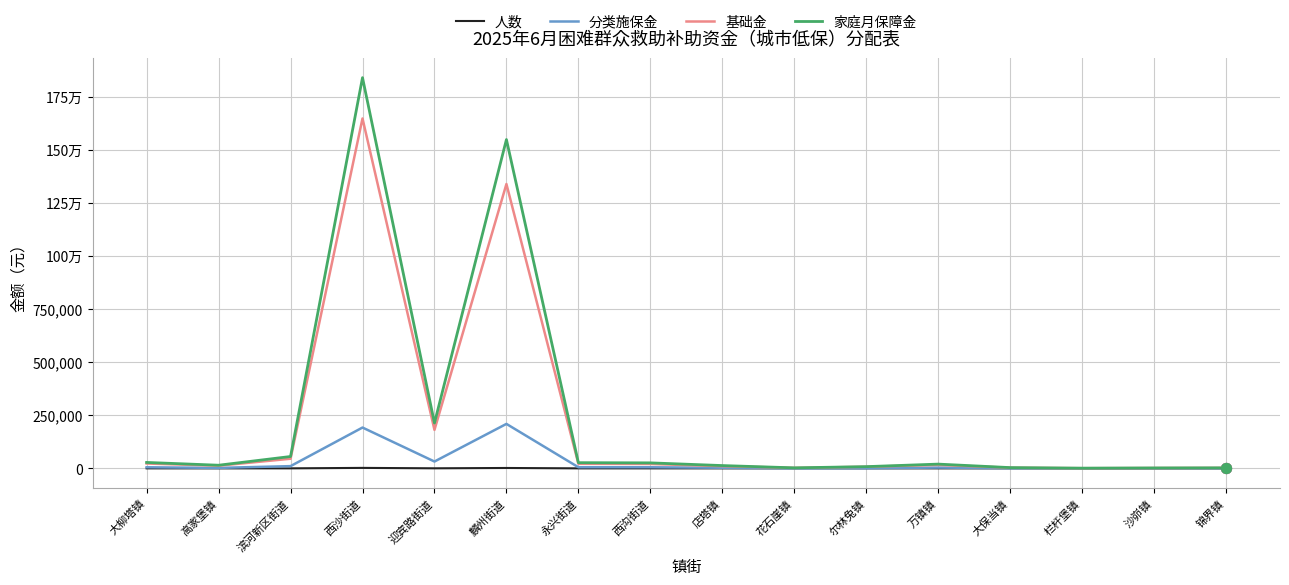

Which series has the largest total across all categories?

家庭月保障金